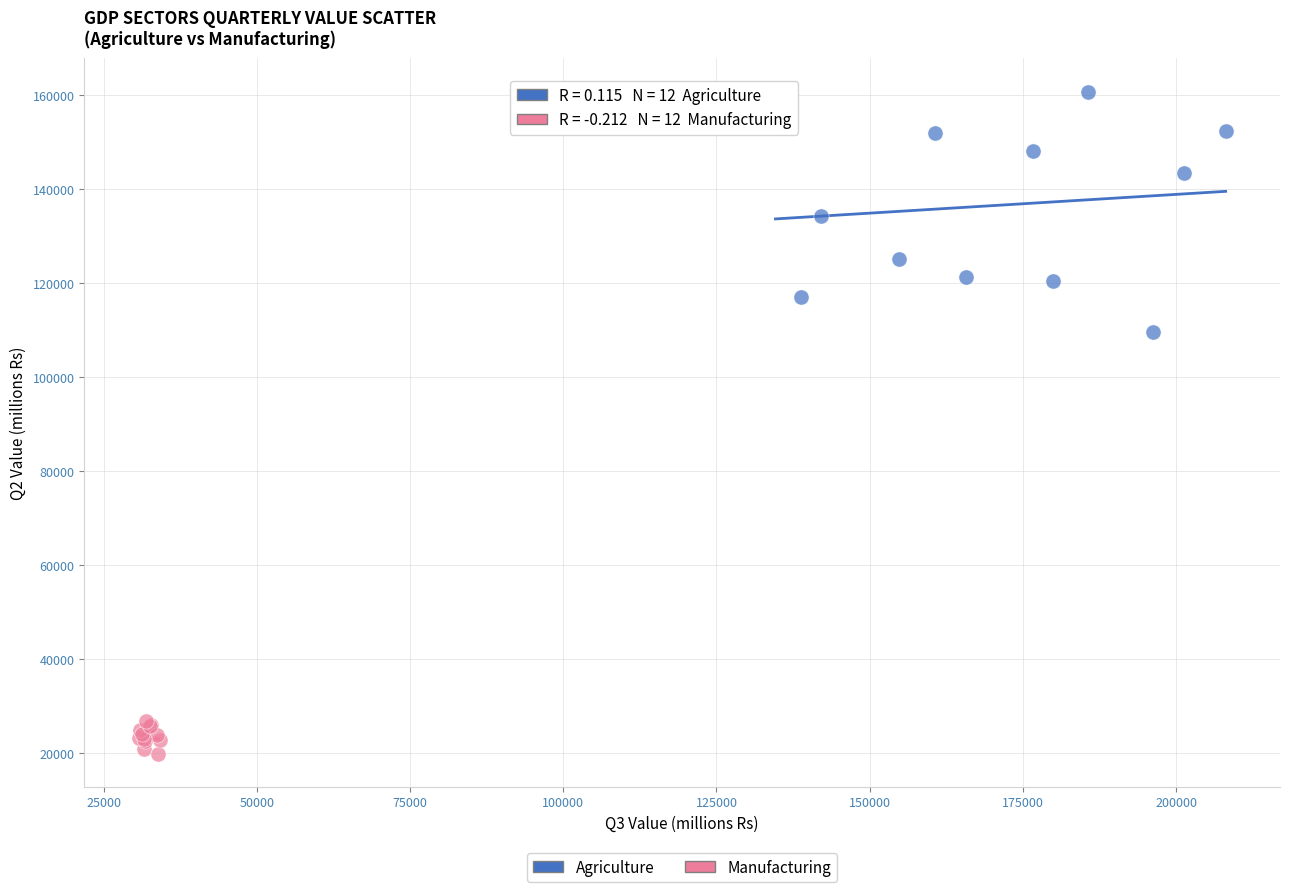

Which series has the widest spread of Y values?

Agriculture